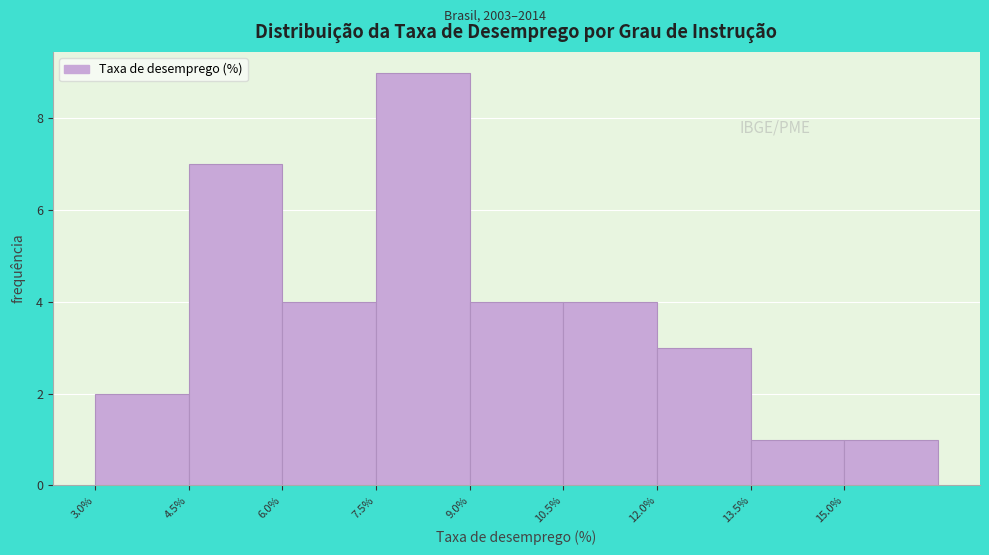

What is the height of the bar covering 9.0 to 10.5 on the x-axis? Neither the bar edges nor the heights are printed on the chart, so give them approximately, as read against the axes.

4